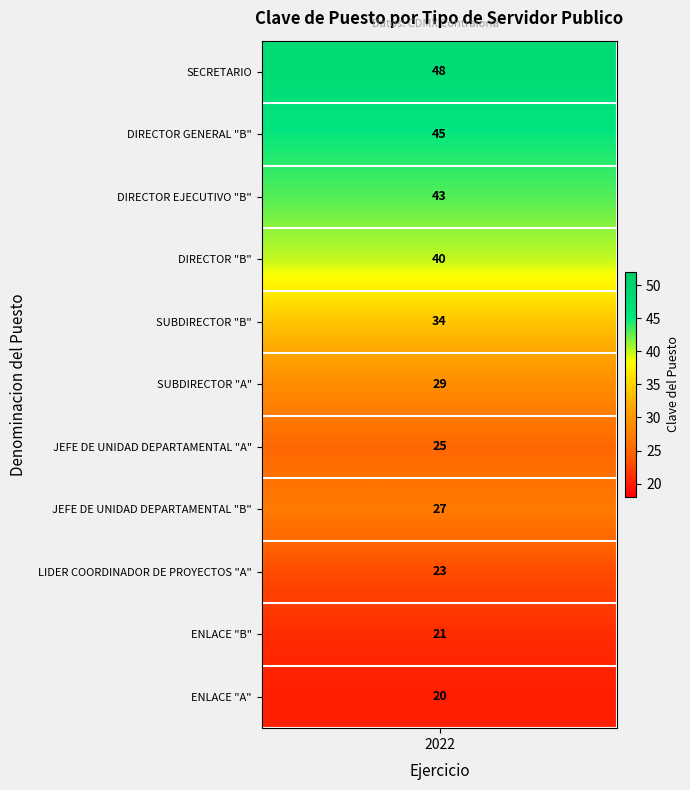

What is the sum of all values?

355